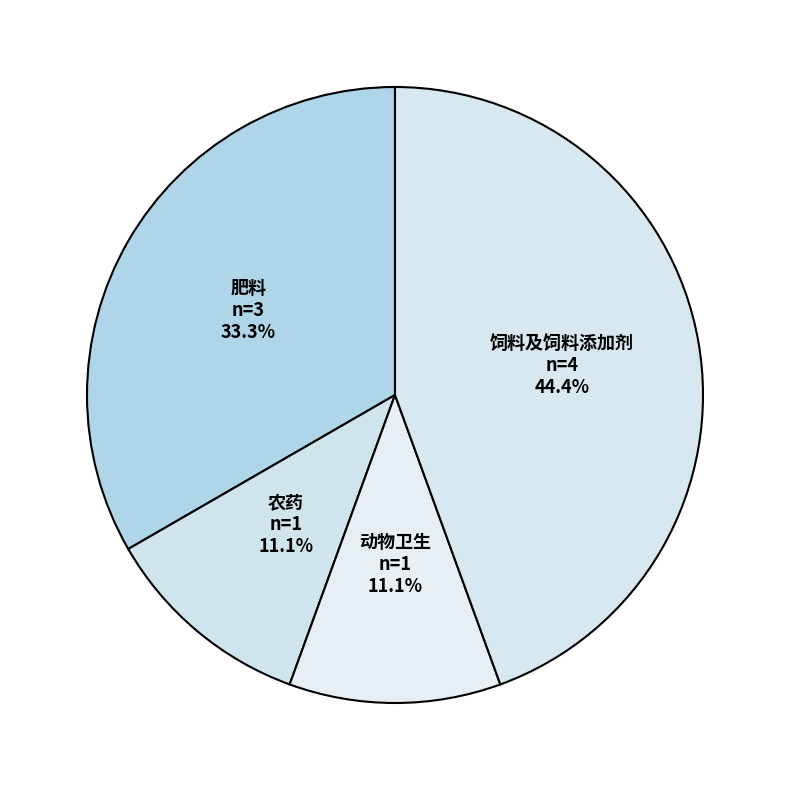

To the nearest percent, what is the combined percentage of 饲料及饲料添加剂 and 农药?

56%